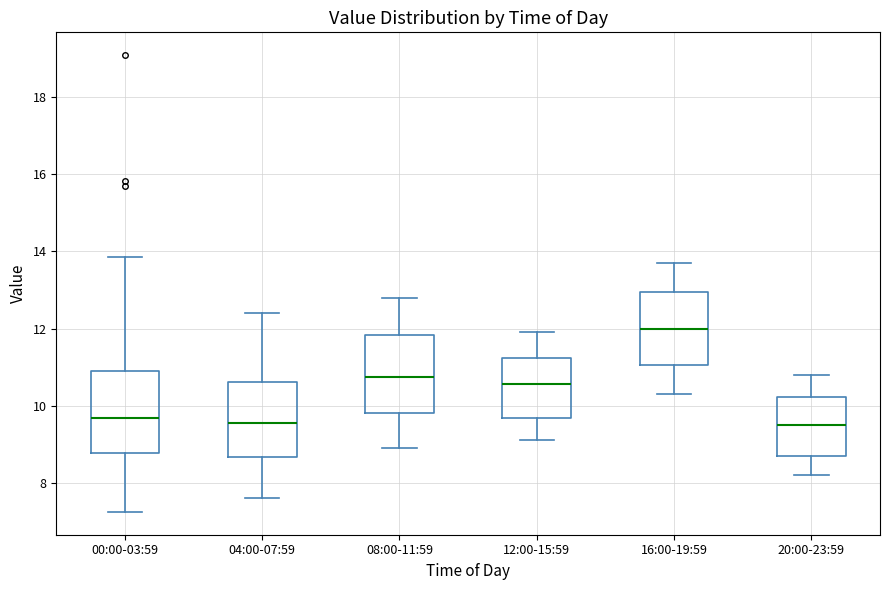

Reading left to right, transcribe this box plot: for each box, give where its median line is, the range the box spans, and where its two whiskers end, as read against the y-axis. The values are not printed on the chart, so give them approximately, as read against the axis.

00:00-03:59: median 9.6, box 8.8 to 11.0, whiskers 7.2 to 13.8
04:00-07:59: median 9.6, box 8.6 to 10.6, whiskers 7.6 to 12.4
08:00-11:59: median 10.8, box 9.8 to 11.8, whiskers 9.0 to 12.8
12:00-15:59: median 10.6, box 9.6 to 11.2, whiskers 9.2 to 12.0
16:00-19:59: median 12.0, box 11.0 to 13.0, whiskers 10.4 to 13.8
20:00-23:59: median 9.6, box 8.8 to 10.2, whiskers 8.2 to 10.8